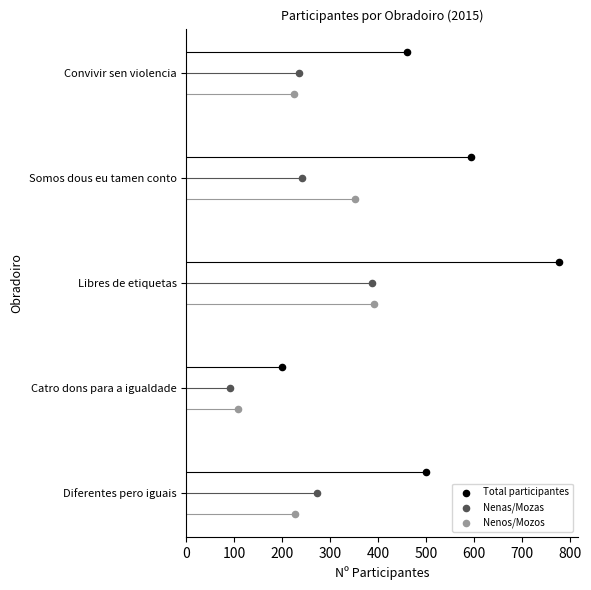

What are all the series names shown in the legend?

Total participantes, Nenas/Mozas, Nenos/Mozos